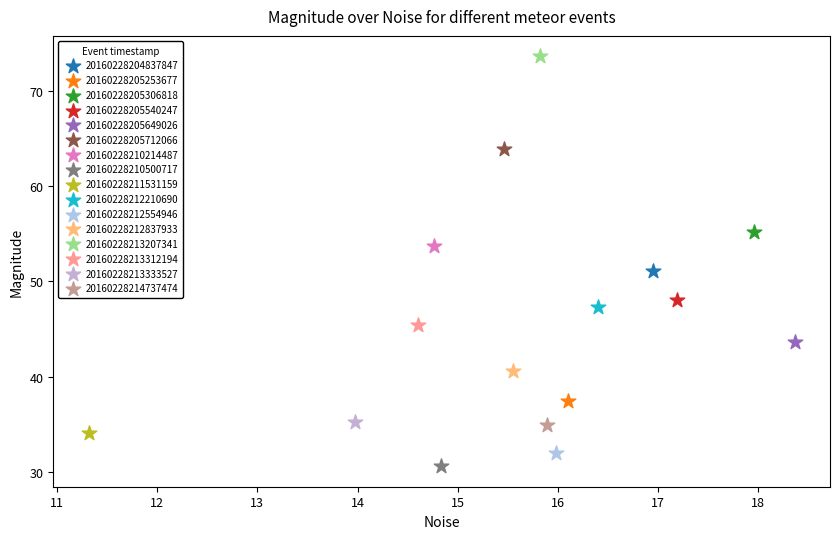

Which series reaches the maximum Y coordinate?

20160228213207341